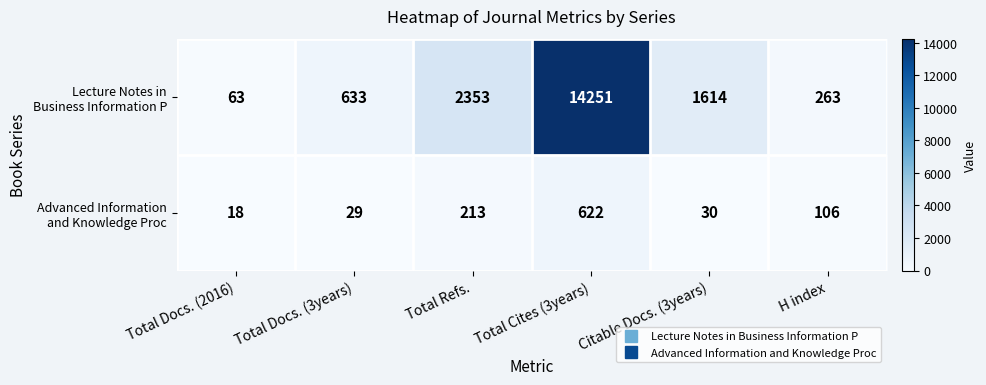

What is the difference between the highest and lowest values at Total Refs.?

2140